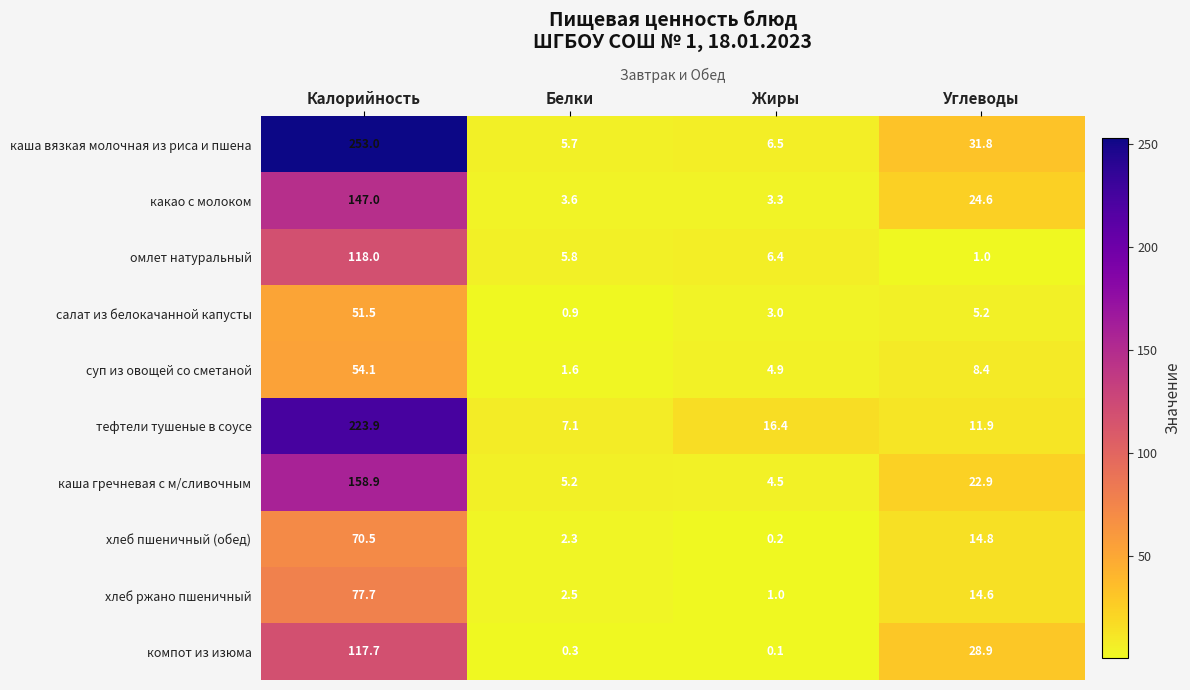

At which category is the sum across all series the highest?

Калорийность